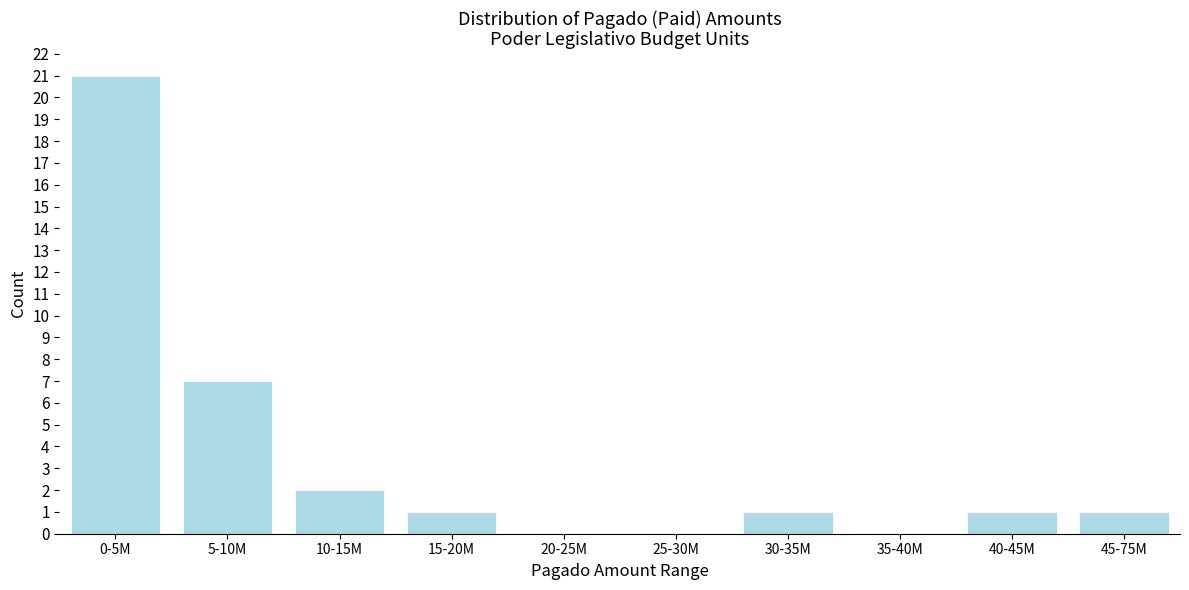

Which has a higher value, 0-5M or 25-30M?

0-5M